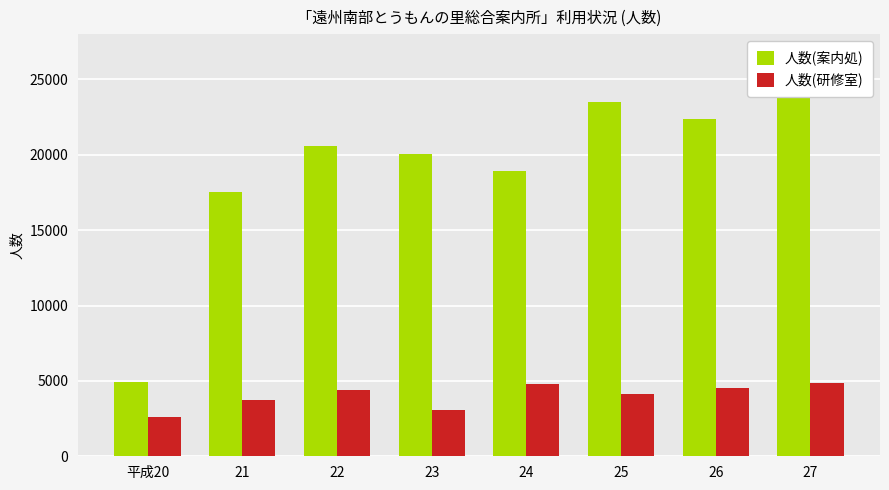

Reading right to left, transcribe all the data shown in this chart.

人数(案内処): 27=24043	26=22381	25=23476	24=18892	23=20075	22=20564	21=17561	平成20=4936
人数(研修室): 27=4861	26=4510	25=4120	24=4797	23=3089	22=4386	21=3752	平成20=2594